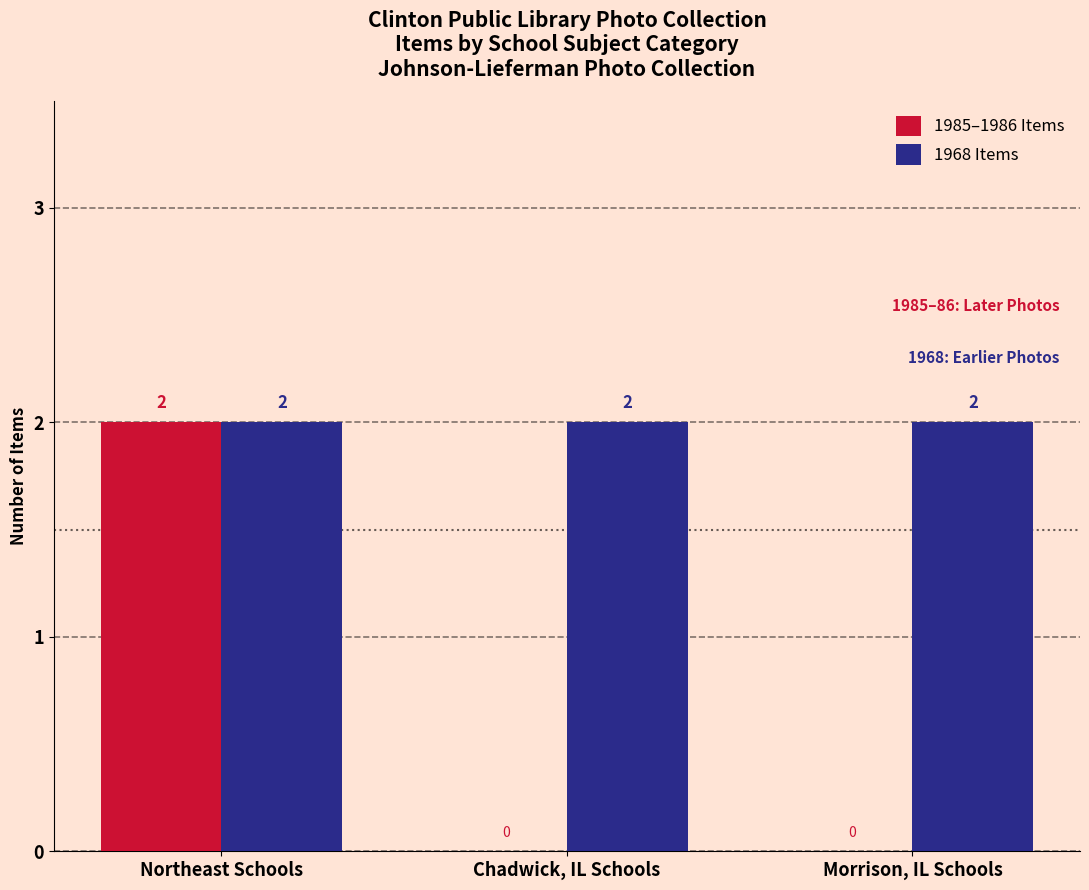

What is the sum of the 1968 Items values at Chadwick, IL Schools and Northeast Schools?

4